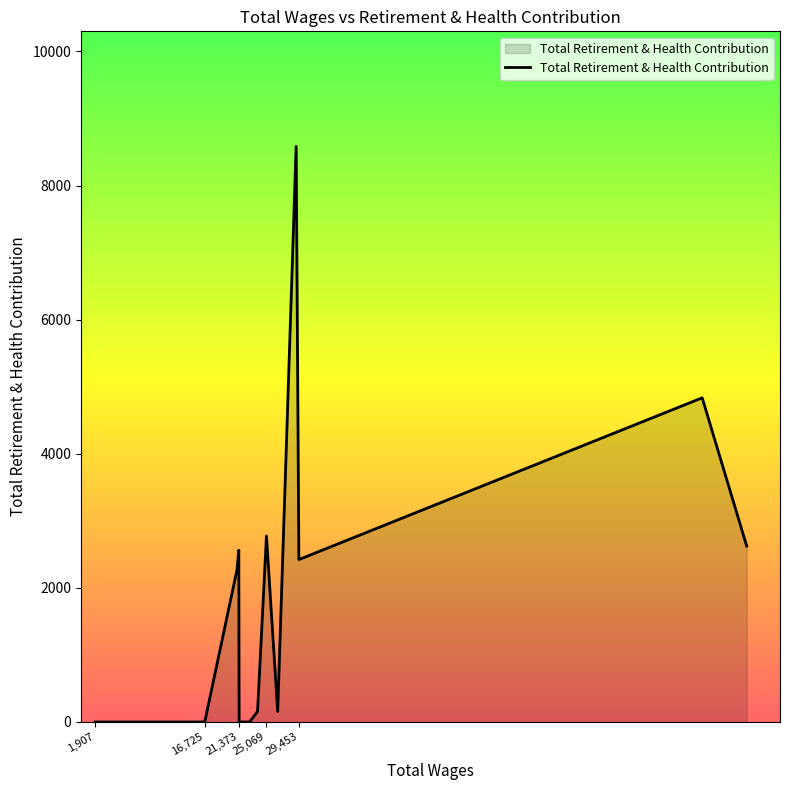

Does the chart display data point markers on the line(s)?

No